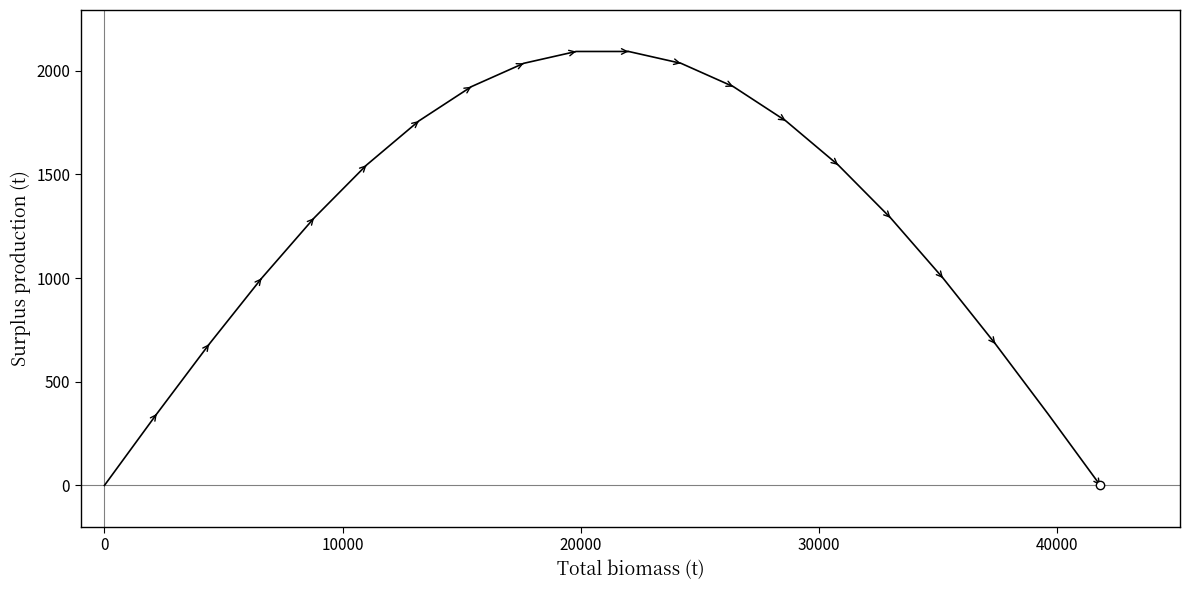

What is the maximum value shown in the chart?

2092.8